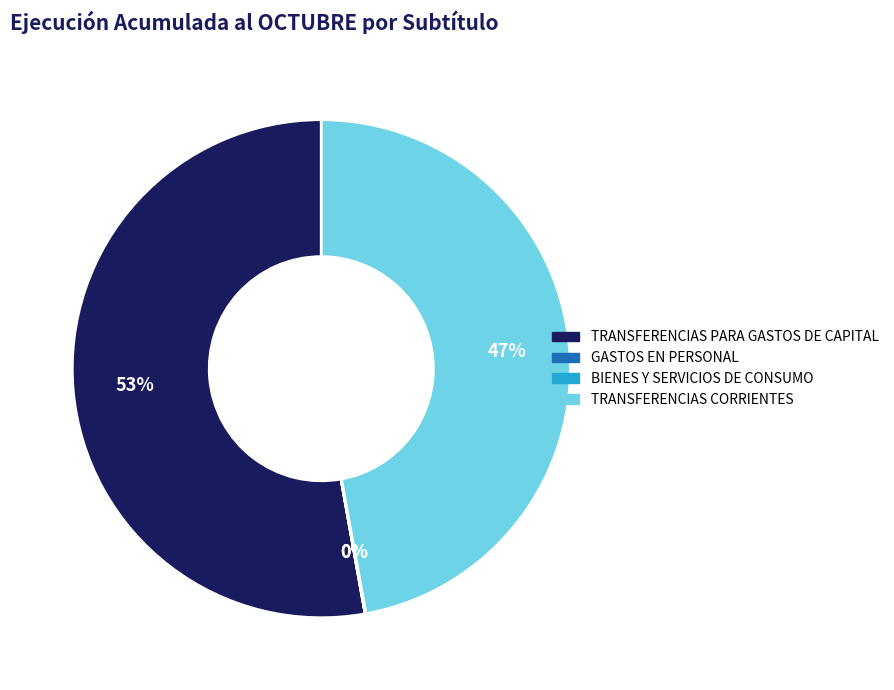

To the nearest percent, what percentage of the pie is TRANSFERENCIAS PARA GASTOS DE CAPITAL?

53%